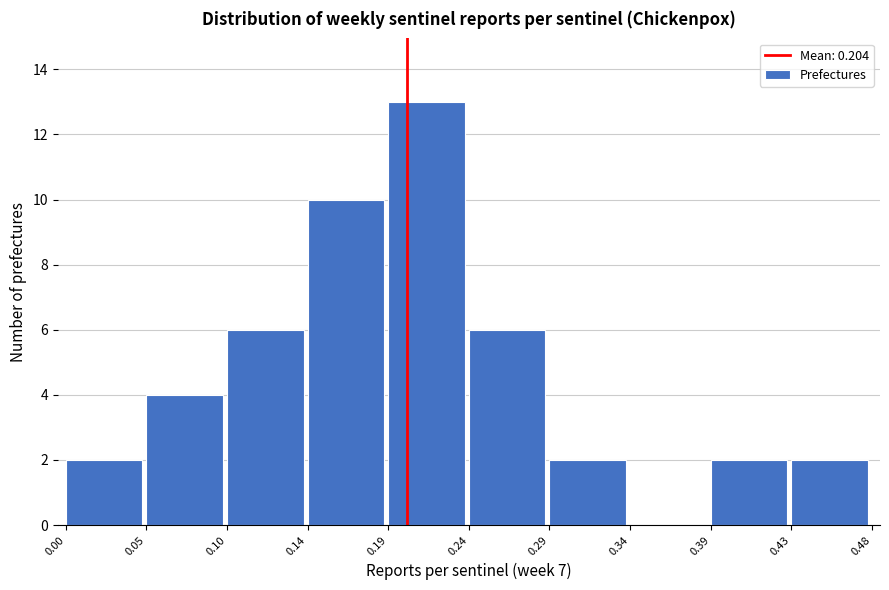

Reading left to right, transcribe this chart: for each bar, give the range it covers on the x-axis and its height. The values are not printed on the chart, so give them approximately, as read against the axis.

0.00 to 0.05: 2
0.05 to 0.10: 4
0.10 to 0.14: 6
0.14 to 0.19: 10
0.19 to 0.24: 13
0.24 to 0.29: 6
0.29 to 0.34: 2
0.34 to 0.39: 0
0.39 to 0.43: 2
0.43 to 0.48: 2